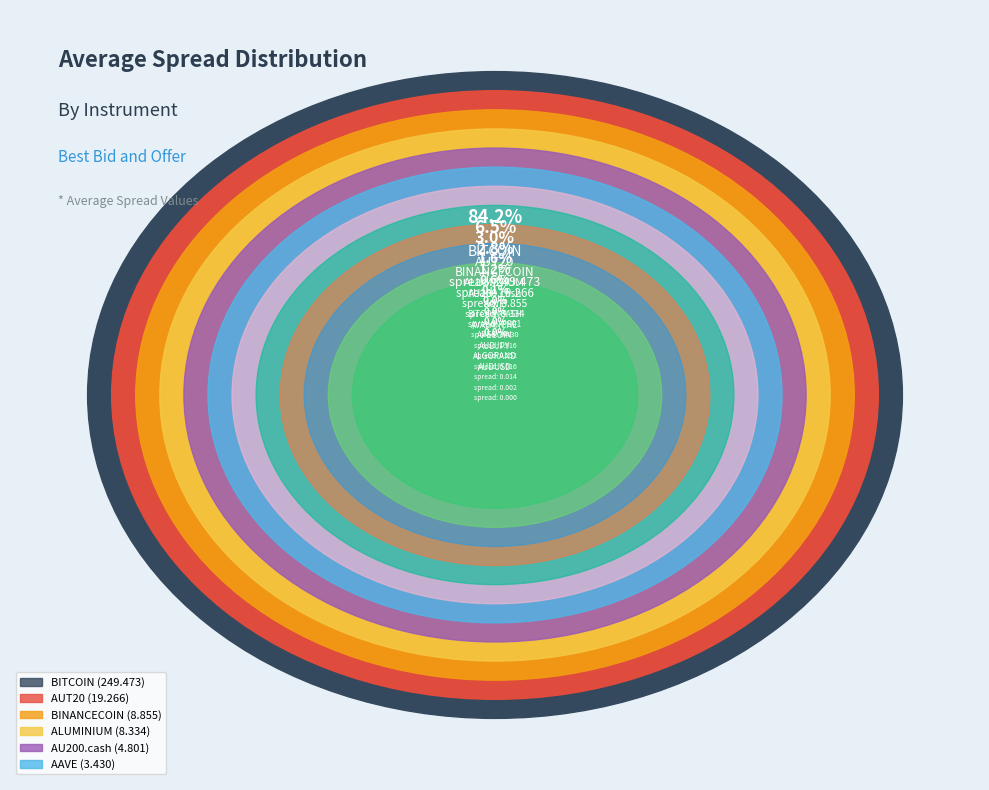

To the nearest percent, what is the combined percentage of ALGORAND and BINANCECOIN?

3%